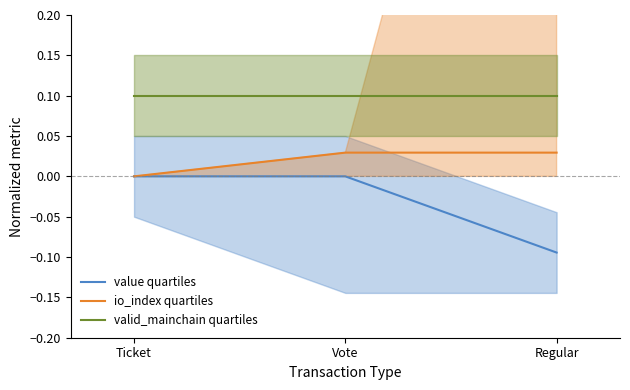

What is the total value across all series at Vote?

0.1